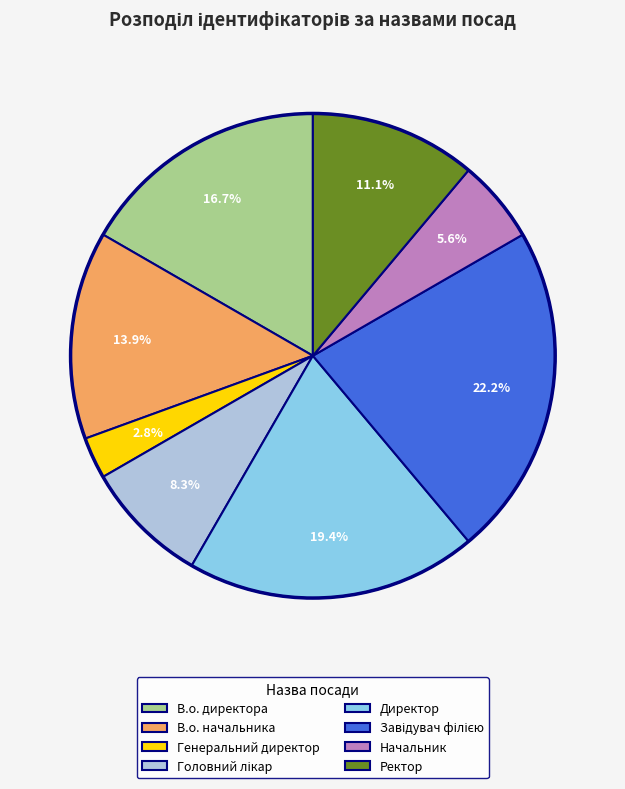

Between Ректор and В.о. начальника, which is larger?

В.о. начальника